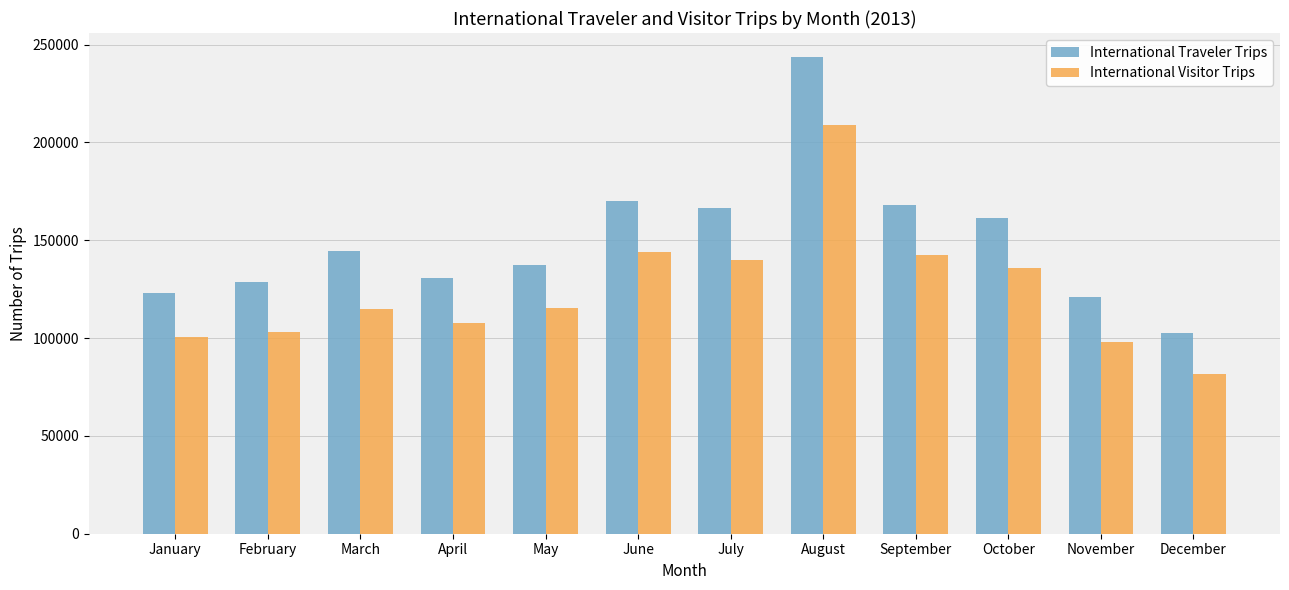

What is the sum of the International Visitor Trips values at August and September?

351226